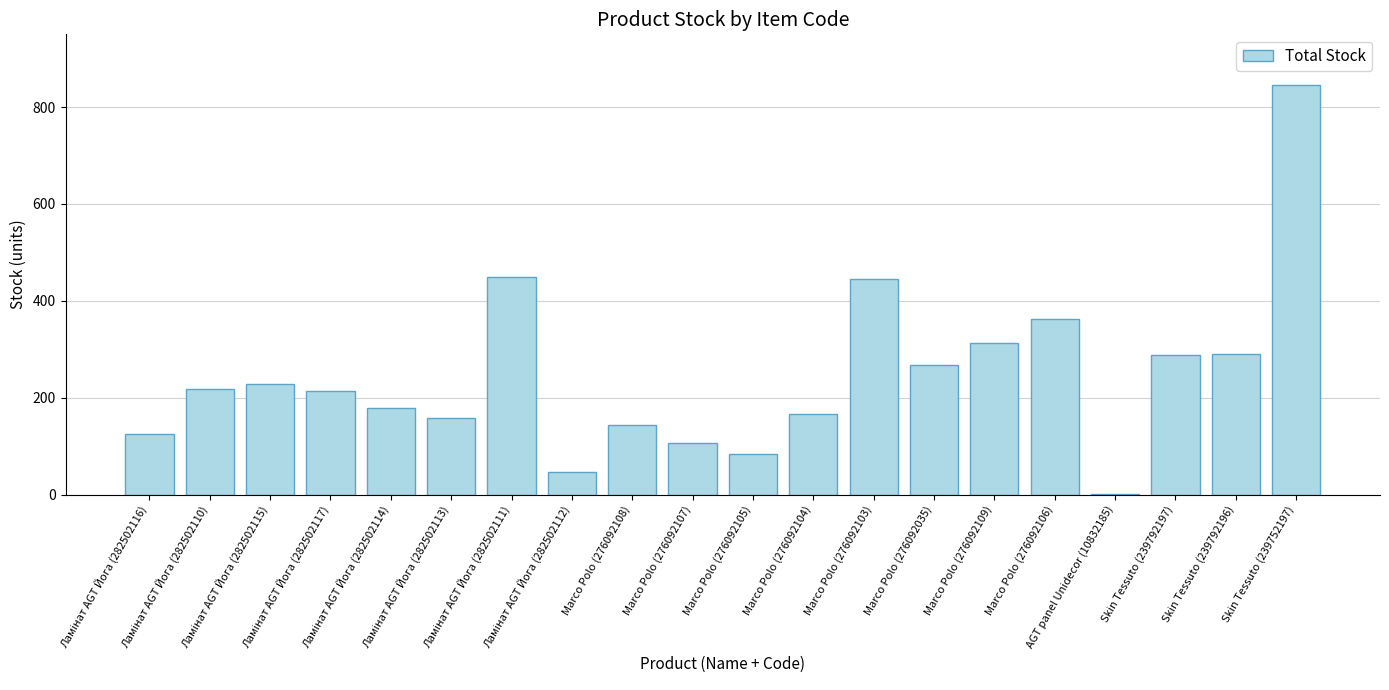

What is the greatest value displayed?

845